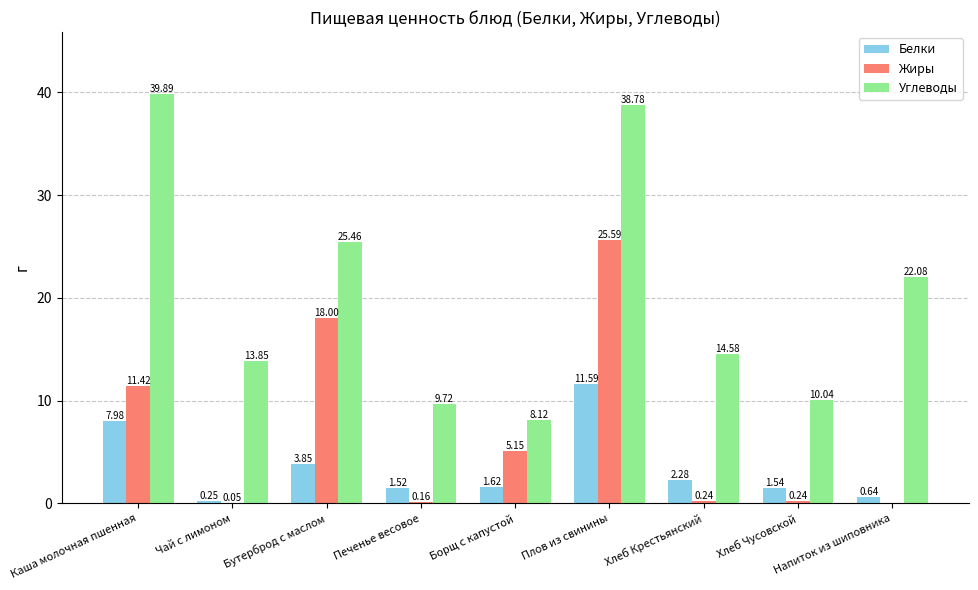

Between Бутерброд с маслом and Борщ с капустой, which series saw the biggest shift?

Углеводы